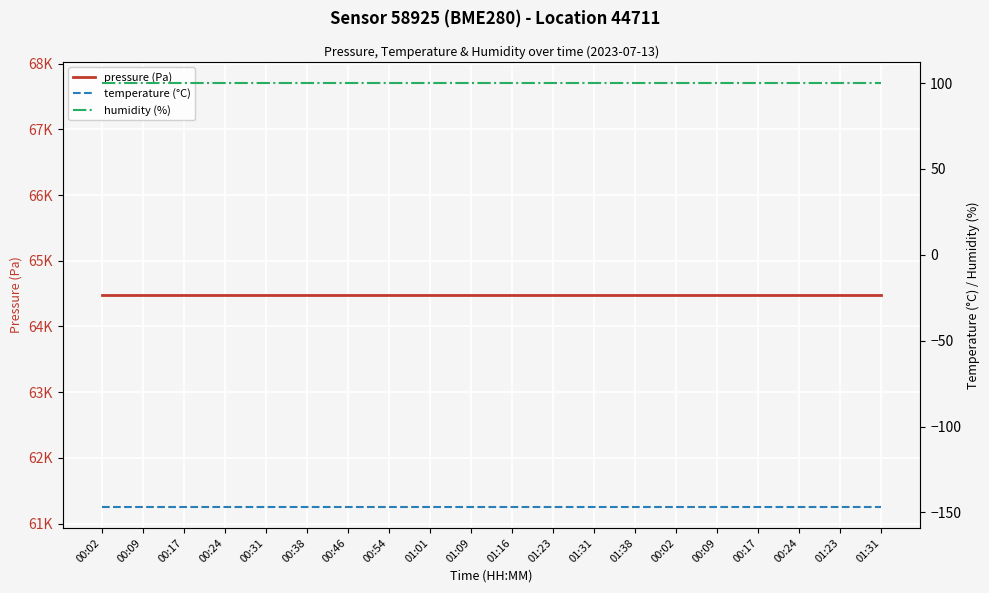

Reading right to left, extract all data points from this chart.

pressure (Pa): 64480.9	64480.9	64480.9	64480.9	64480.9	64480.9	64480.9	64480.9	64480.9	64480.9	64480.9	64480.9	64480.9	64480.9	64480.9	64480.9	64480.9	64480.9	64480.9	64480.9
temperature (°C): -146.7	-146.7	-146.7	-146.7	-146.7	-146.7	-146.7	-146.7	-146.7	-146.7	-146.7	-146.7	-146.7	-146.7	-146.7	-146.7	-146.7	-146.7	-146.7	-146.7
humidity (%): 100.0	100.0	100.0	100.0	100.0	100.0	100.0	100.0	100.0	100.0	100.0	100.0	100.0	100.0	100.0	100.0	100.0	100.0	100.0	100.0